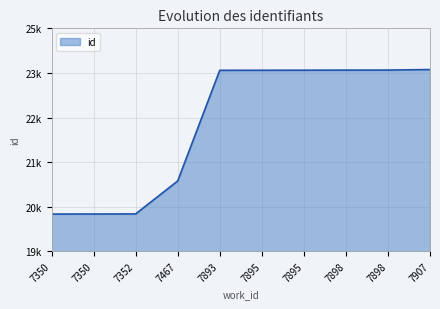

The value at 7893 is 7233. True or false?

False